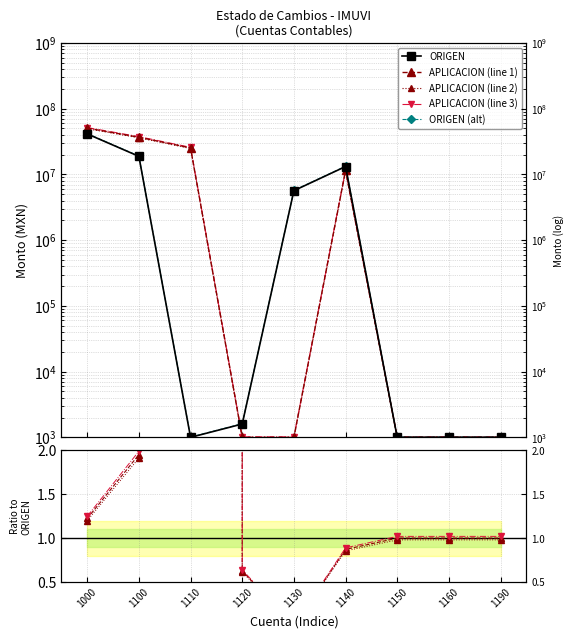

Where is the first local maximum for APLICACION / ORIGEN?

1110